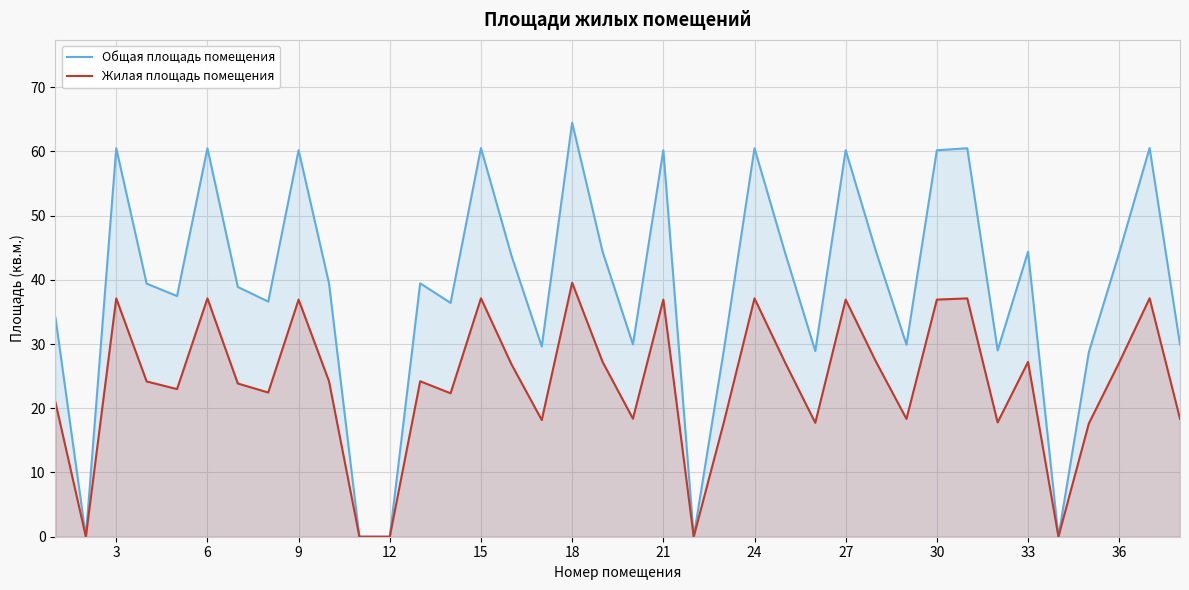

Rank the series by their maximum value, from lowest to highest.

Жилая площадь помещения, Общая площадь помещения